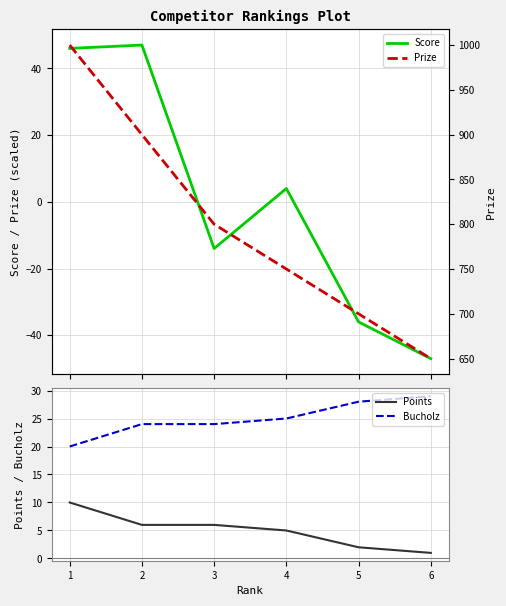

What is the difference between the highest and lowest values at 6?

697